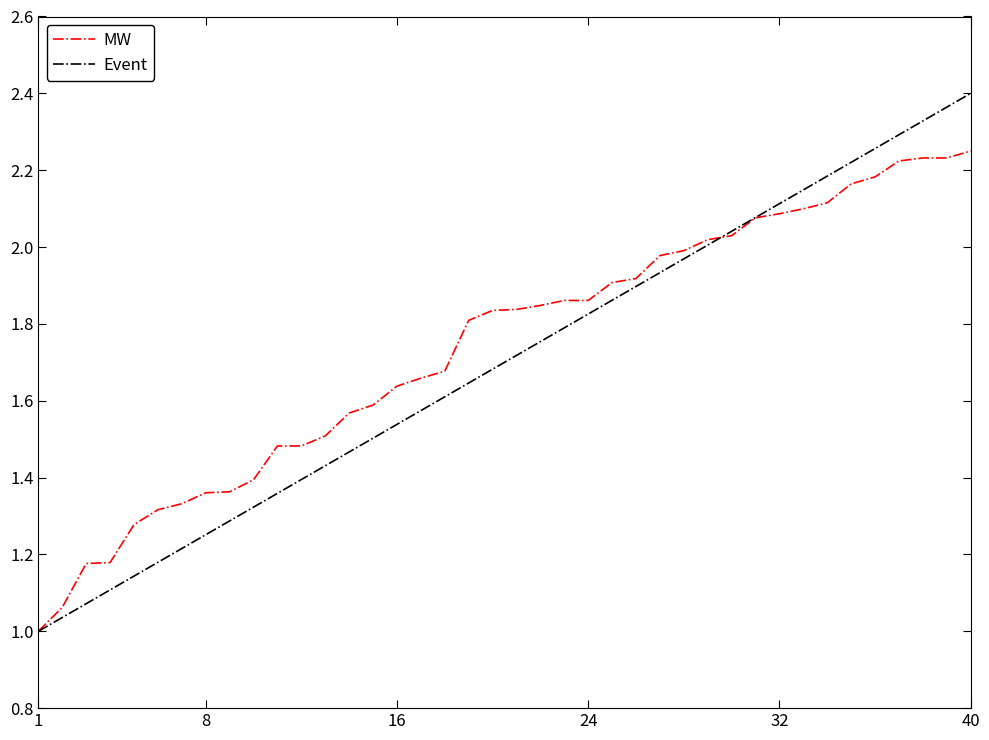

What are all the series names shown in the legend?

MW, Event